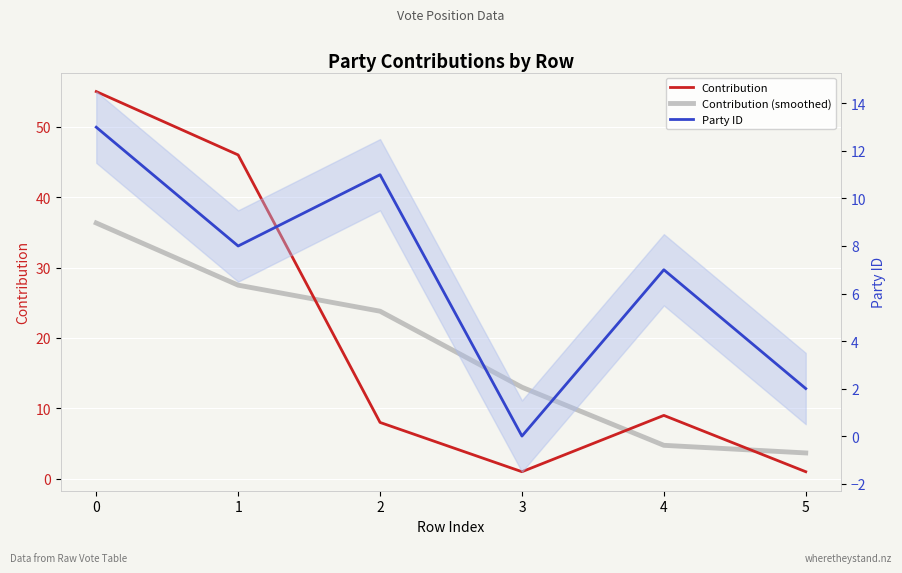

What are all the series names shown in the legend?

Contribution, Contribution (smoothed), Party ID